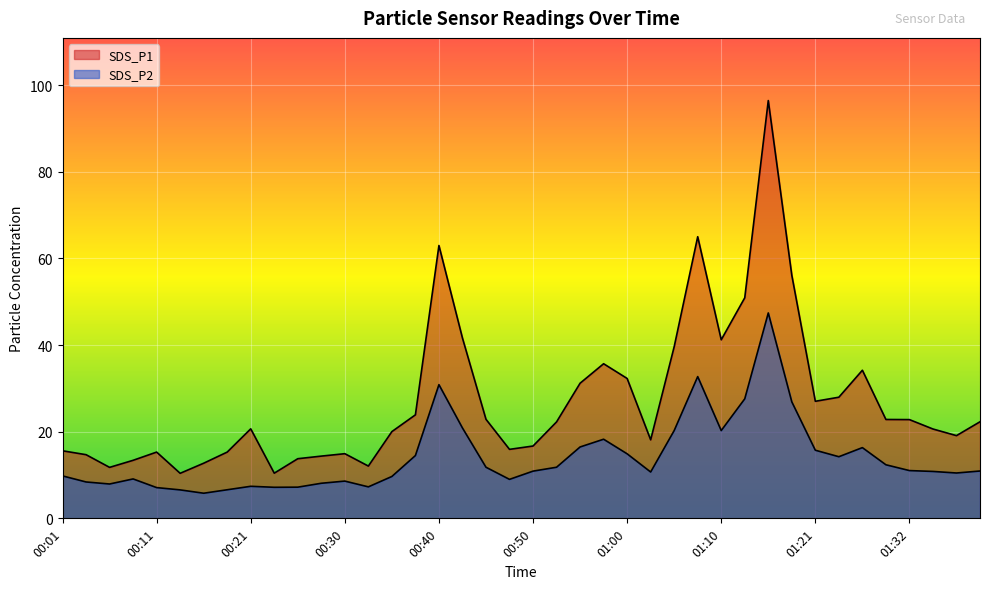

At which category does SDS_P2 reach its first local peak?

00:08